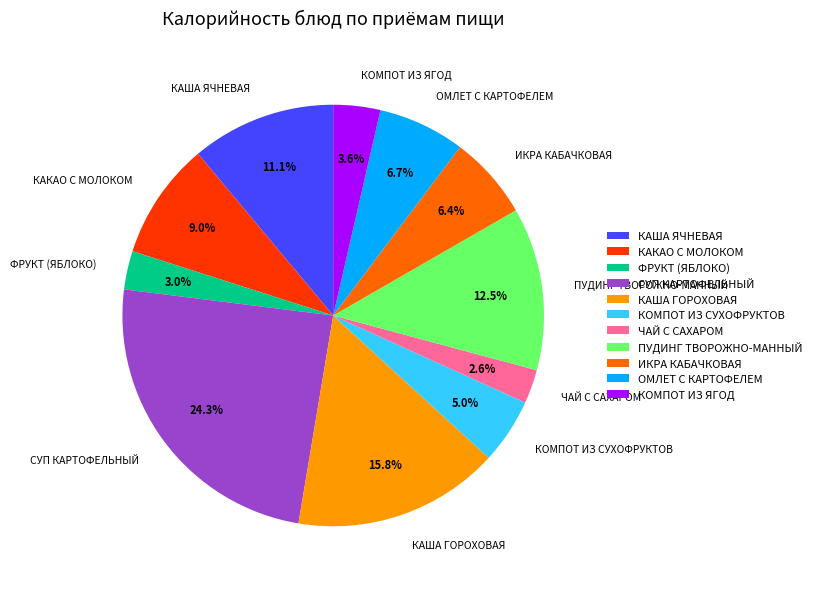

Combined, do ОМЛЕТ С КАРТОФЕЛЕМ and КОМПОТ ИЗ СУХОФРУКТОВ account for over 50%?

No